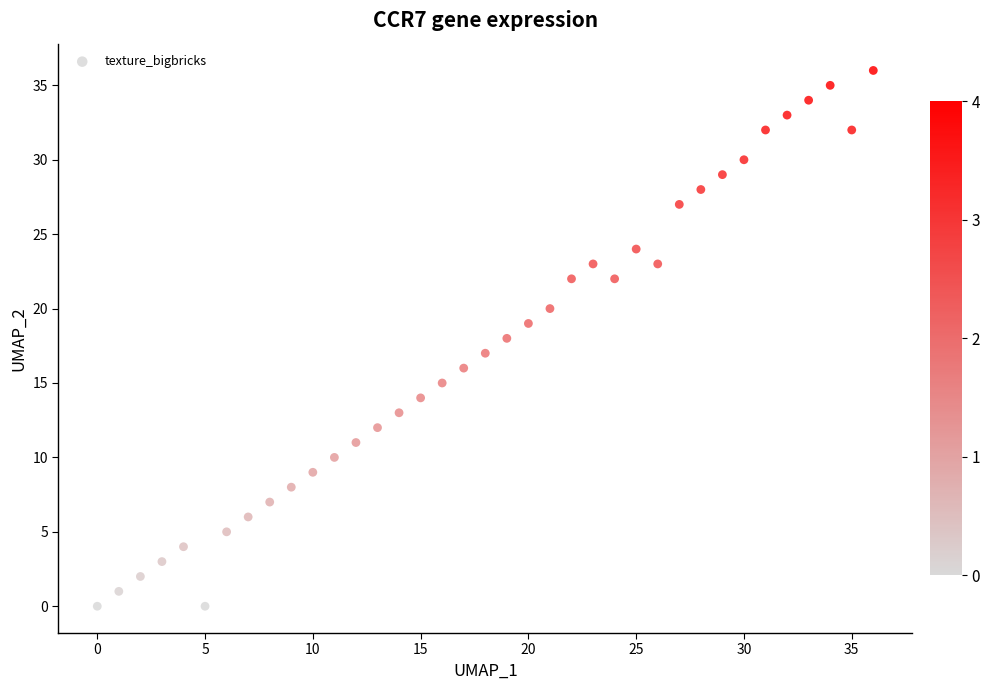

What is the range of Y values (max minus min)?

36